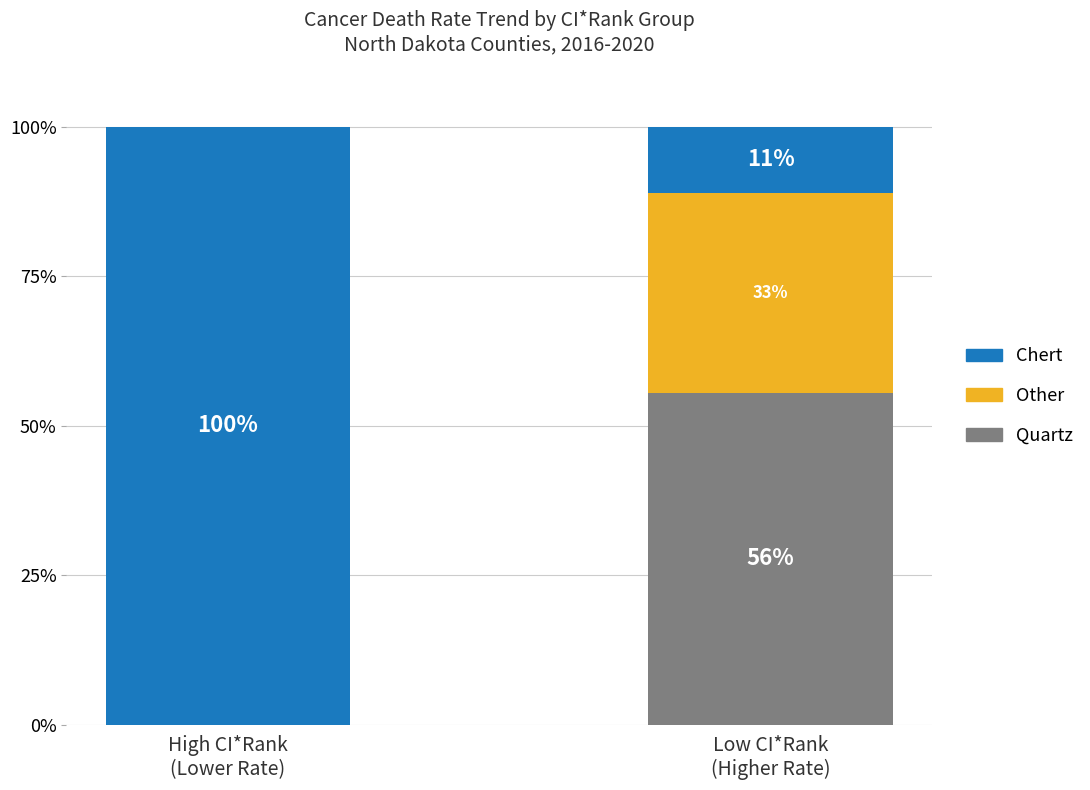

True or false: Chert has a value of 18.4 at Low CI*Rank
(Higher Rate).

False